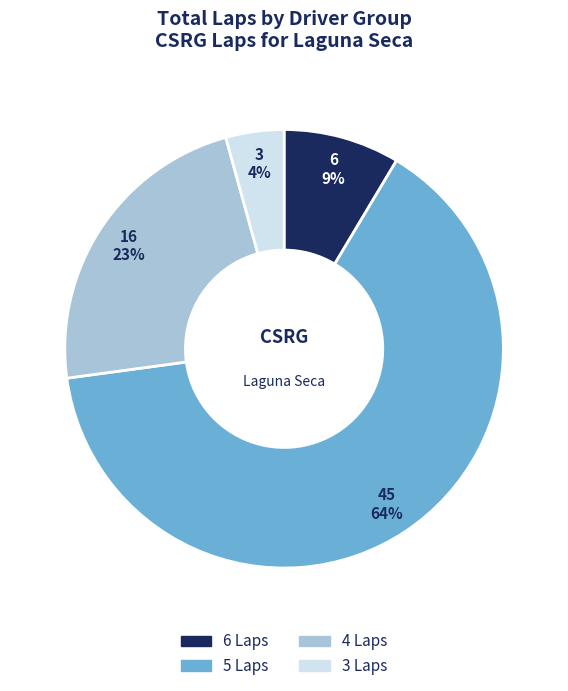

Is there any slice that represents more than half of the pie?

Yes